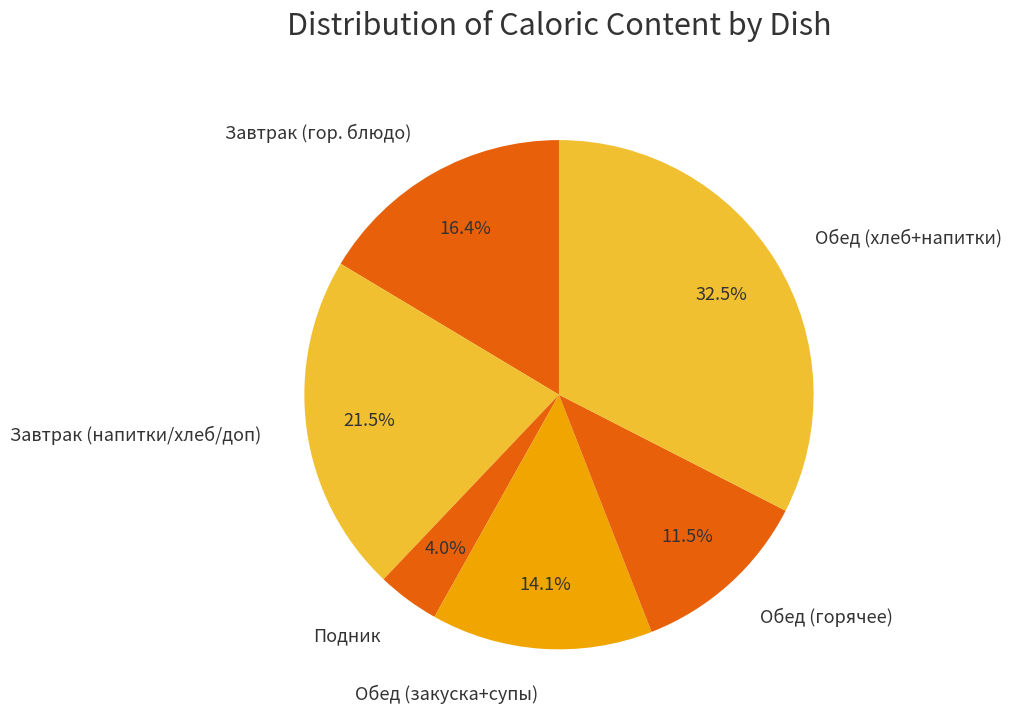

Rank the categories by value from lowest to highest.

Подник, Обед (горячее), Обед (закуска+супы), Завтрак (гор. блюдо), Завтрак (напитки/хлеб/доп), Обед (хлеб+напитки)